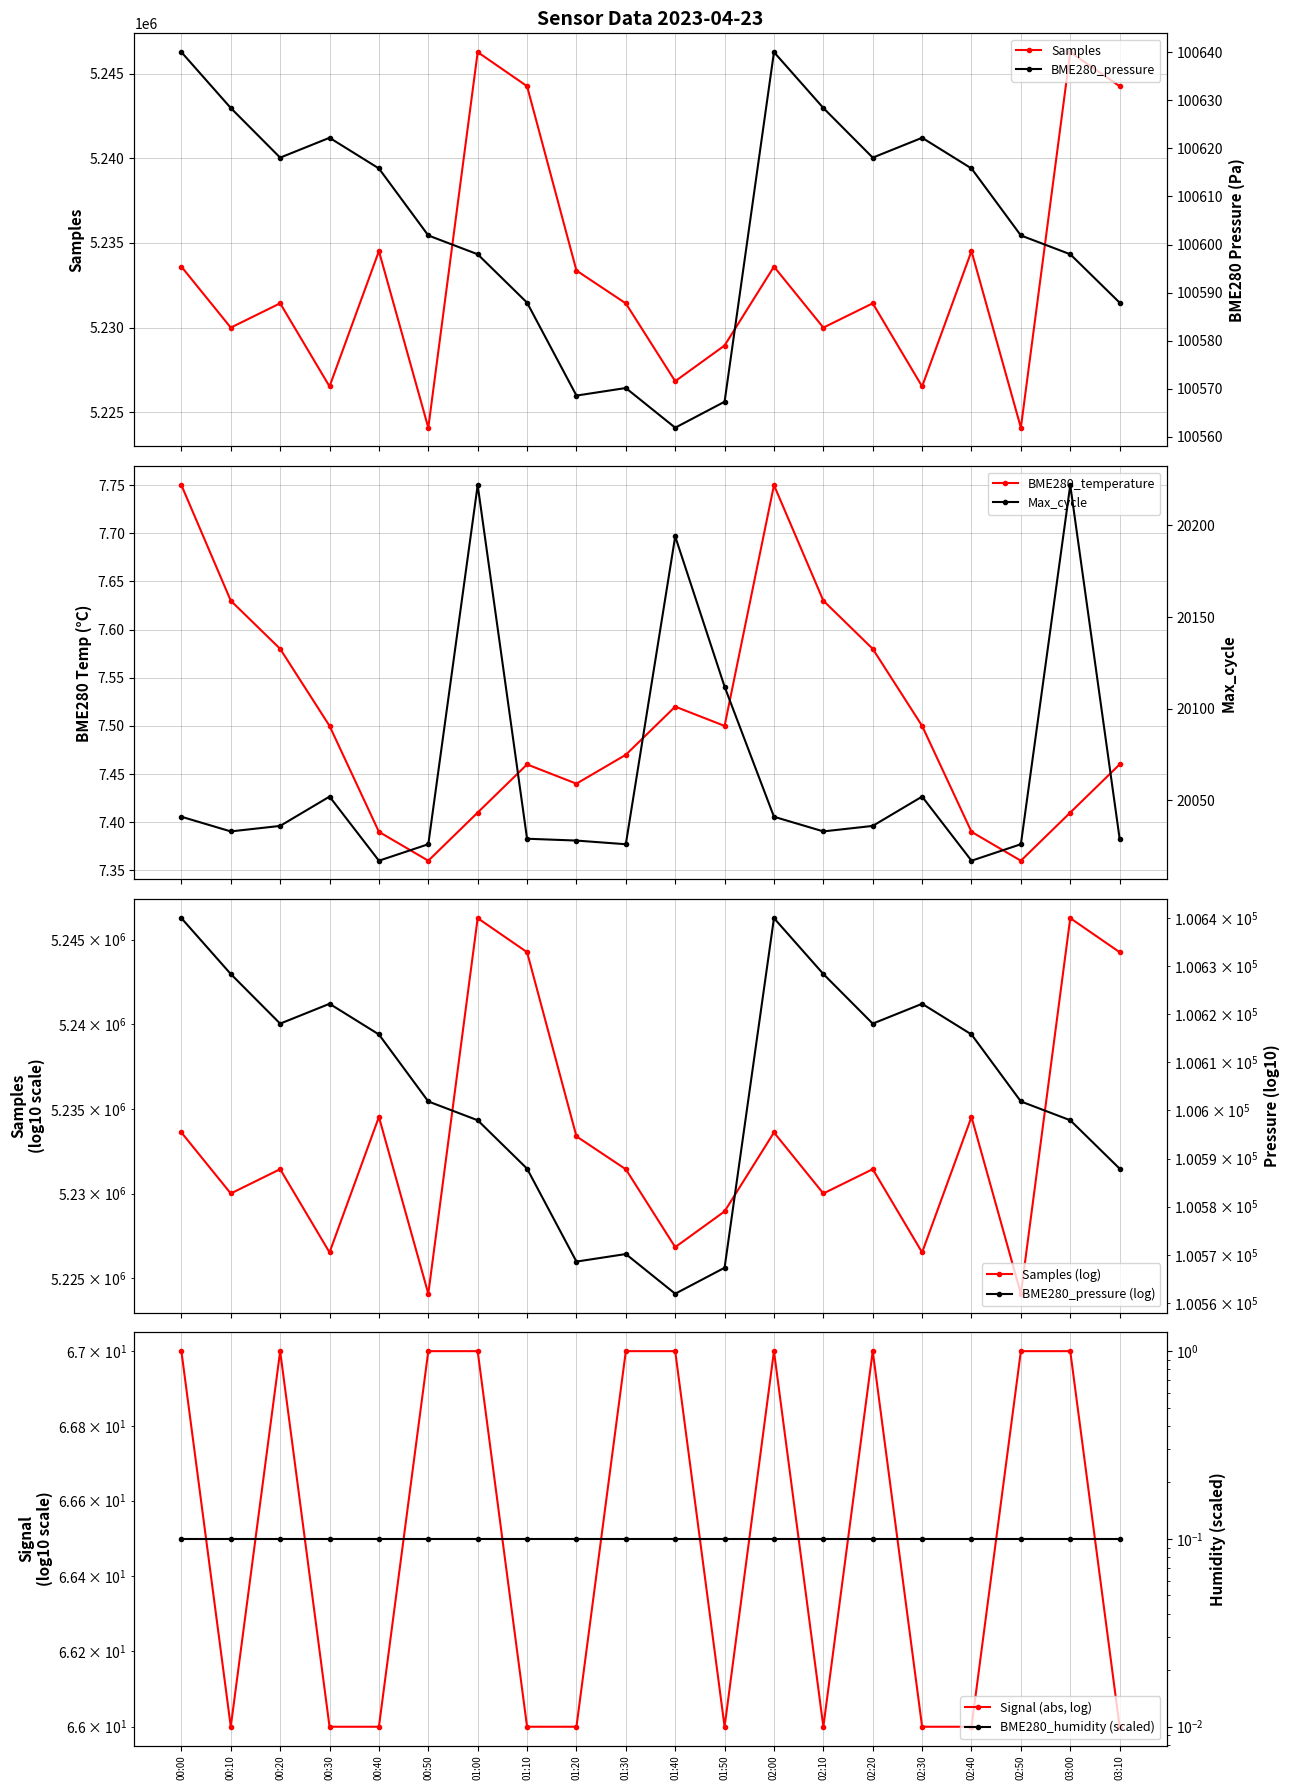

What is the maximum value for Samples?

5246267